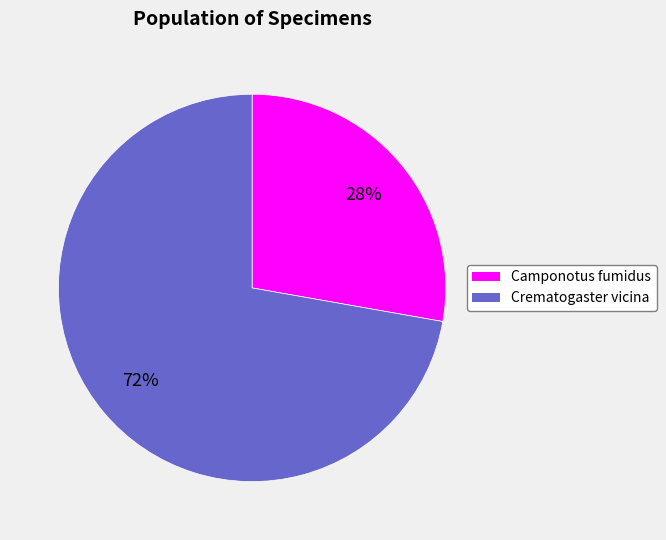

To the nearest percent, what is the difference between the largest and smallest slice percentages?

44%